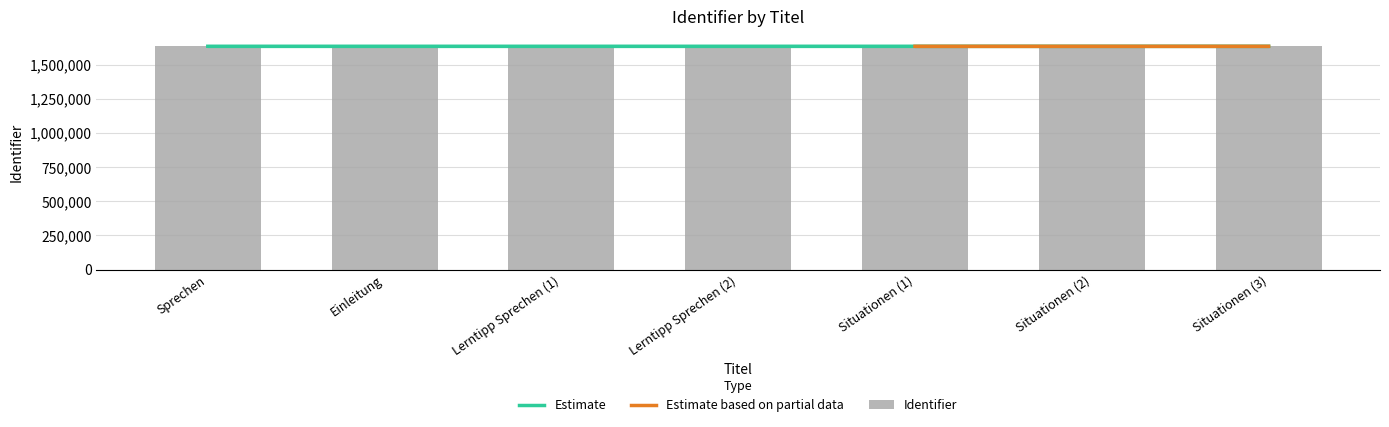

Rank the categories by value from lowest to highest.

Sprechen, Einleitung, Lerntipp Sprechen (1), Lerntipp Sprechen (2), Situationen (1), Situationen (2), Situationen (3)